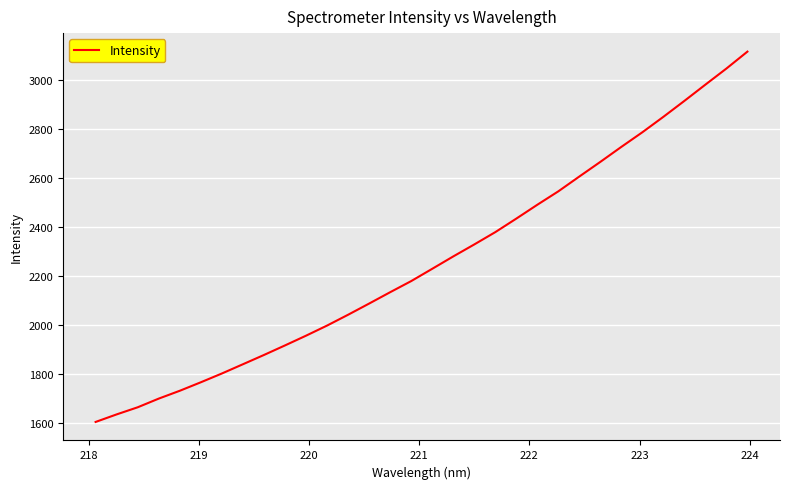

What is the minimum value shown in the chart?

1605.5